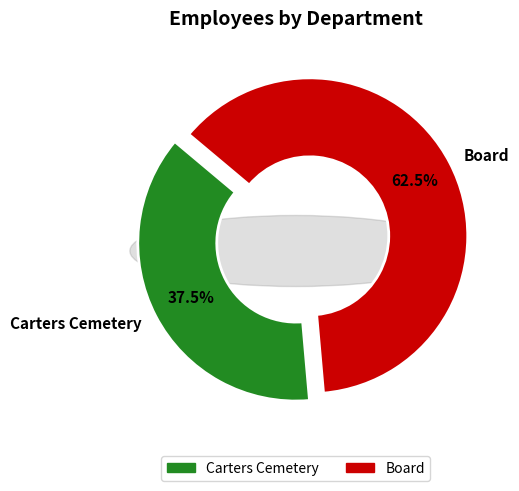

To the nearest percent, what portion does Carters Cemetery represent?

38%